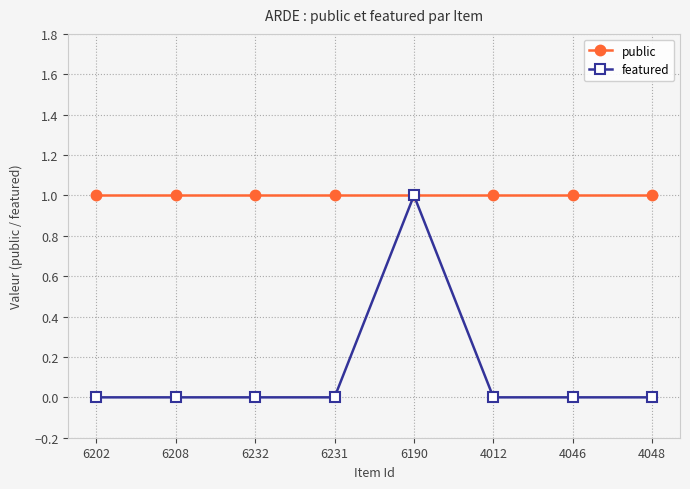

Does the chart have visible grid lines?

Yes